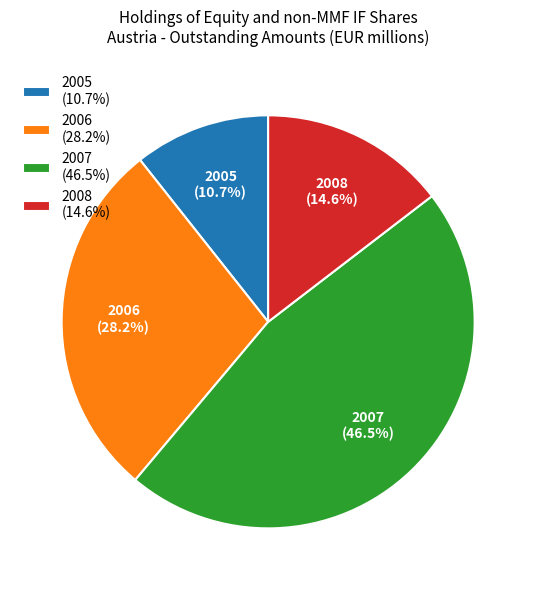

Is there any slice that represents more than half of the pie?

No